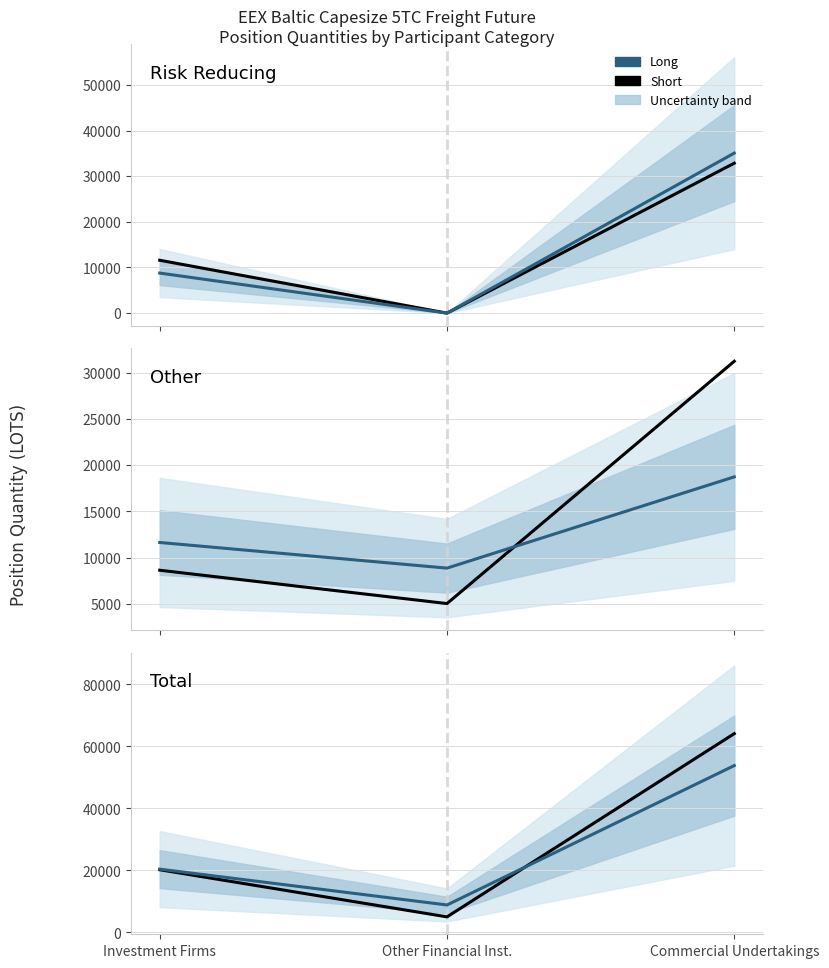

What is the difference between the maximum and minimum values in the Long series?

44935.3